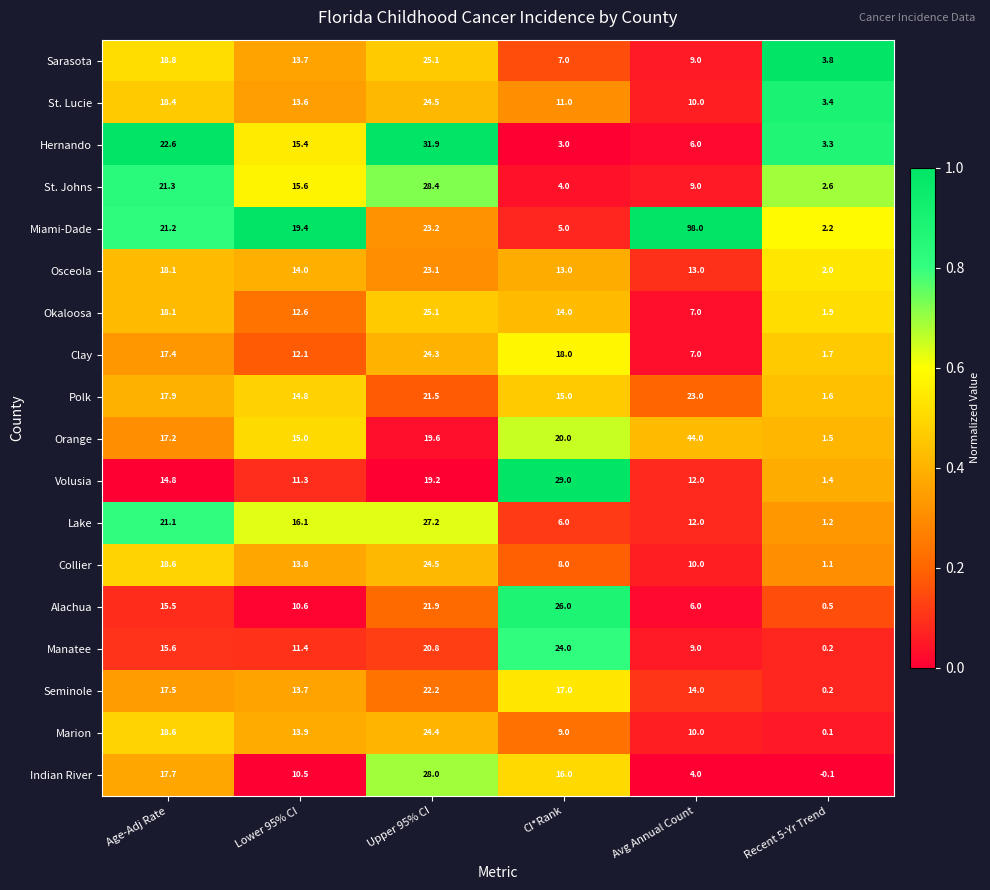

At CI*Rank, list the series in order from smallest to largest.

Hernando, St. Johns, Miami-Dade, Lake, Sarasota, Collier, Marion, St. Lucie, Osceola, Okaloosa, Polk, Indian River, Seminole, Clay, Orange, Manatee, Alachua, Volusia